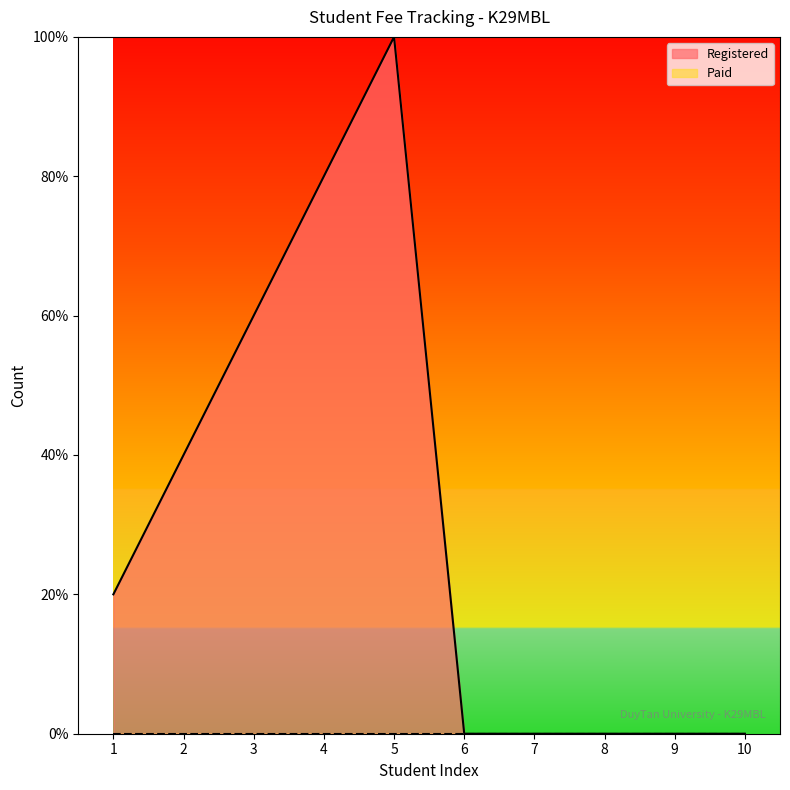

Reading right to left, list all the values displayed in this chart.

0.0	0.0	0.0	0.0	0.0	1.0	0.8	0.6	0.4	0.2